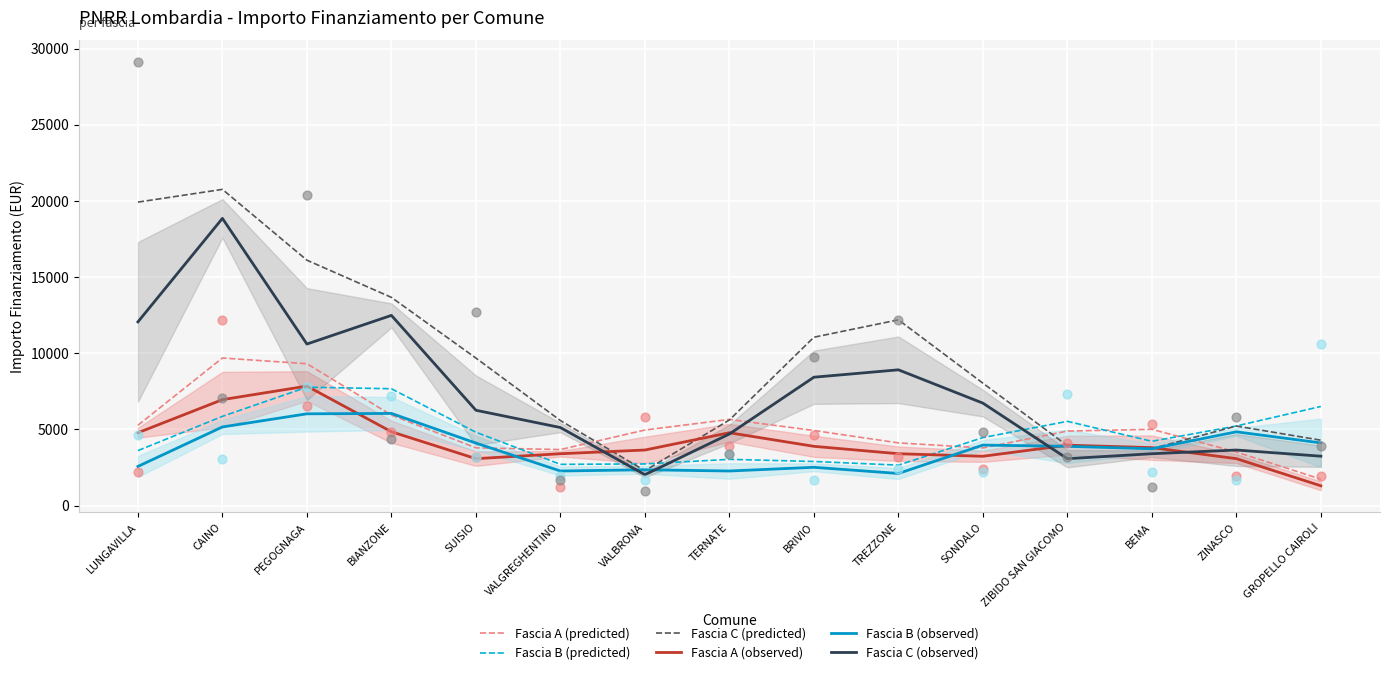

Which series reaches the minimum Y coordinate?

Fascia A (observed)